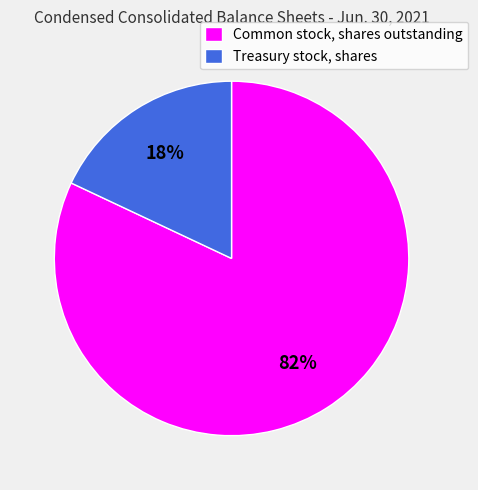

To the nearest percent, what portion does Common stock, shares outstanding represent?

82%